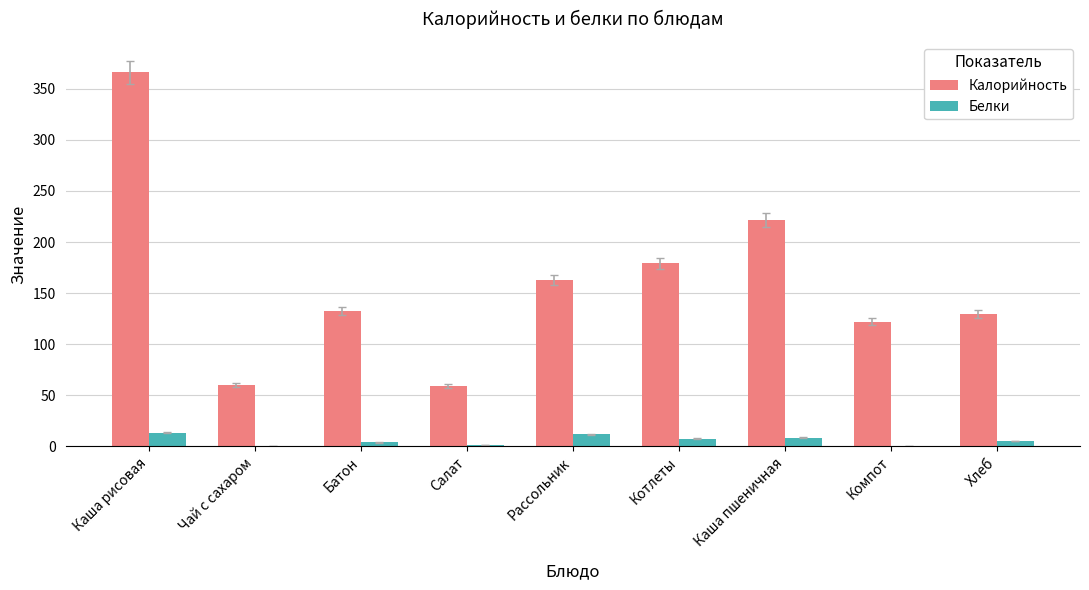

At which label does Белки first exceed 5?

Каша рисовая